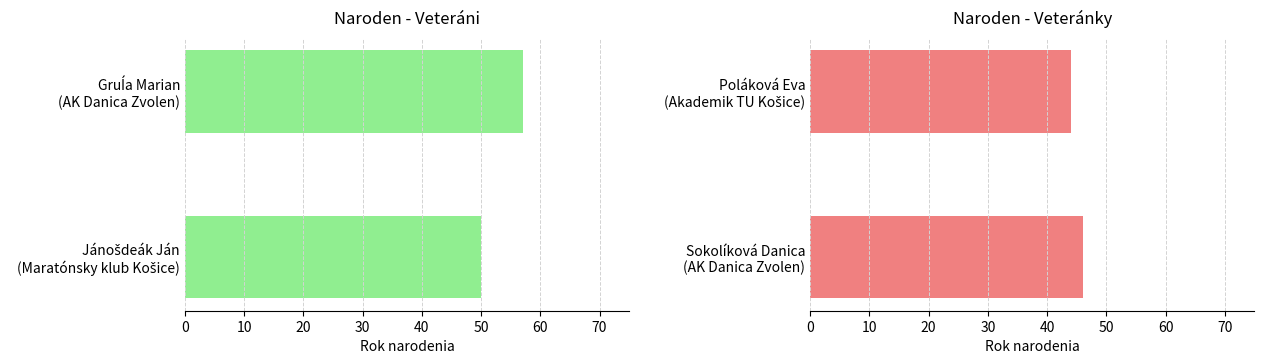

Reading right to left, what are all the values shown in this chart?

Veteráni: 50	57
Veteránky: 46	44